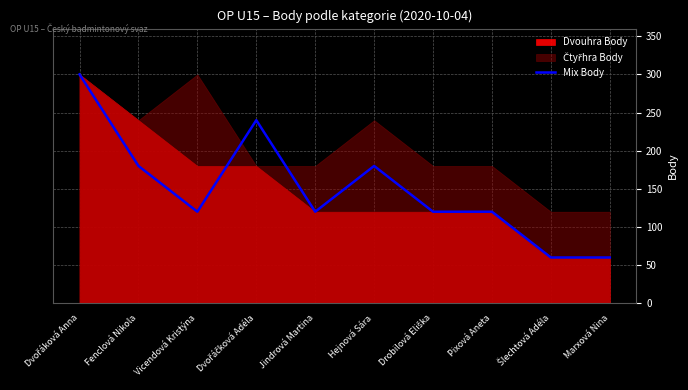

At which category does the data reach its first local peak?

Dvořáčková Adéla